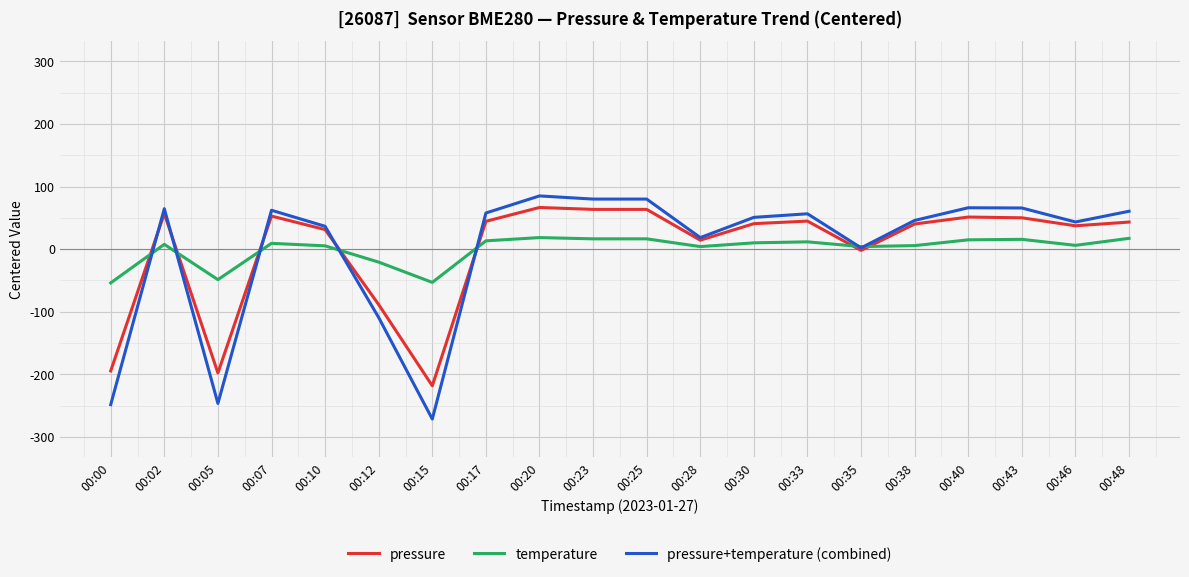

True or false: pressure+temperature (combined) has a value of 80.0 at 00:23.

True